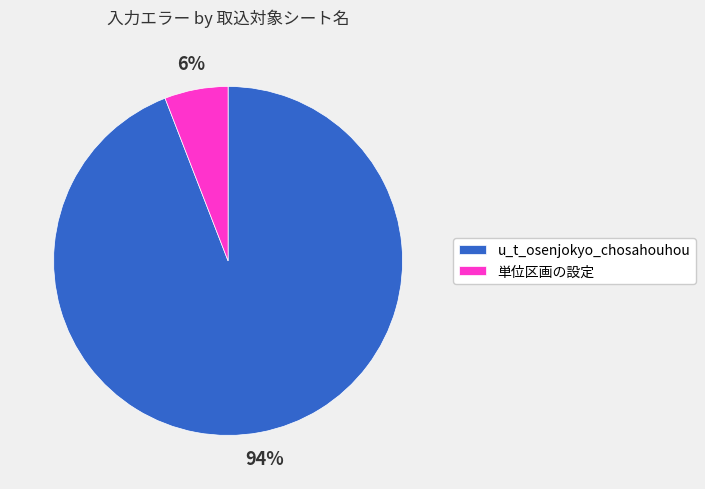

Which has a higher value, u_t_osenjokyo_chosahouhou or 単位区画の設定?

u_t_osenjokyo_chosahouhou